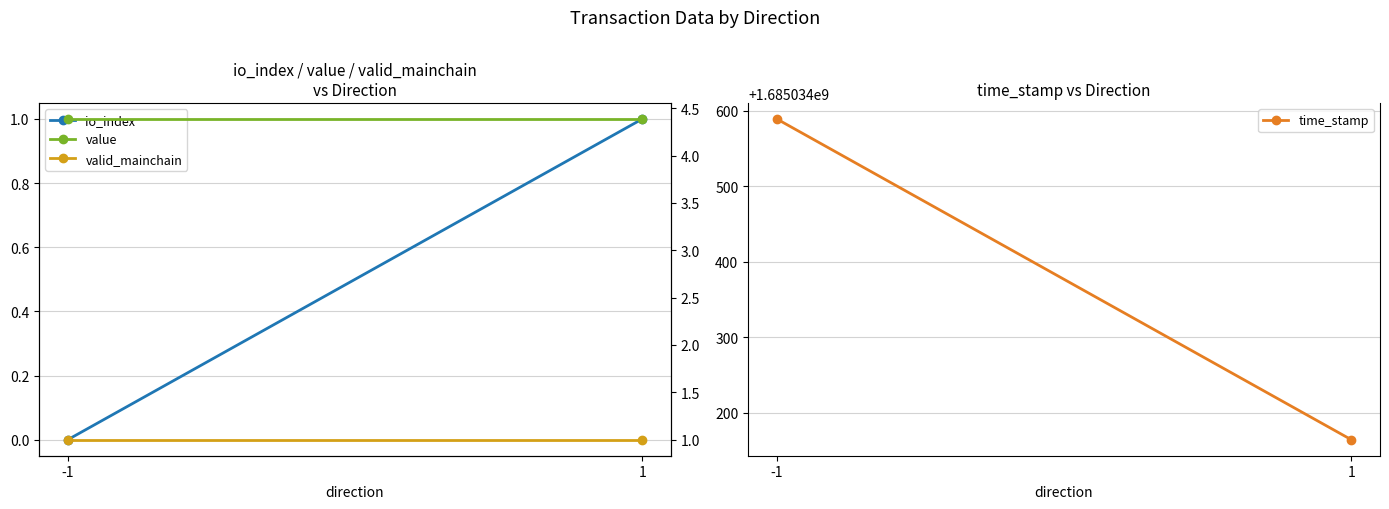

What is the maximum value shown in the chart?

1685034589.0